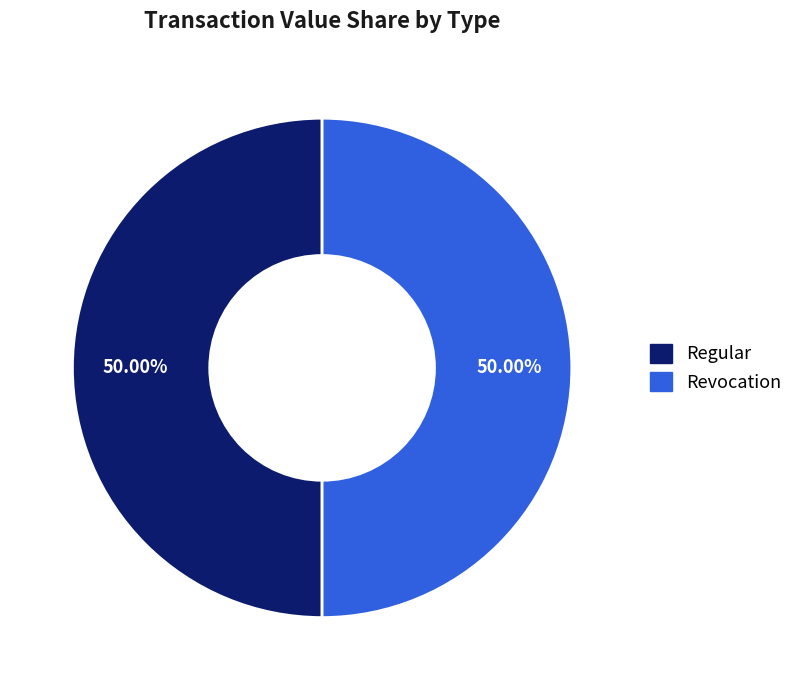

Count the number of slices in the pie.

2